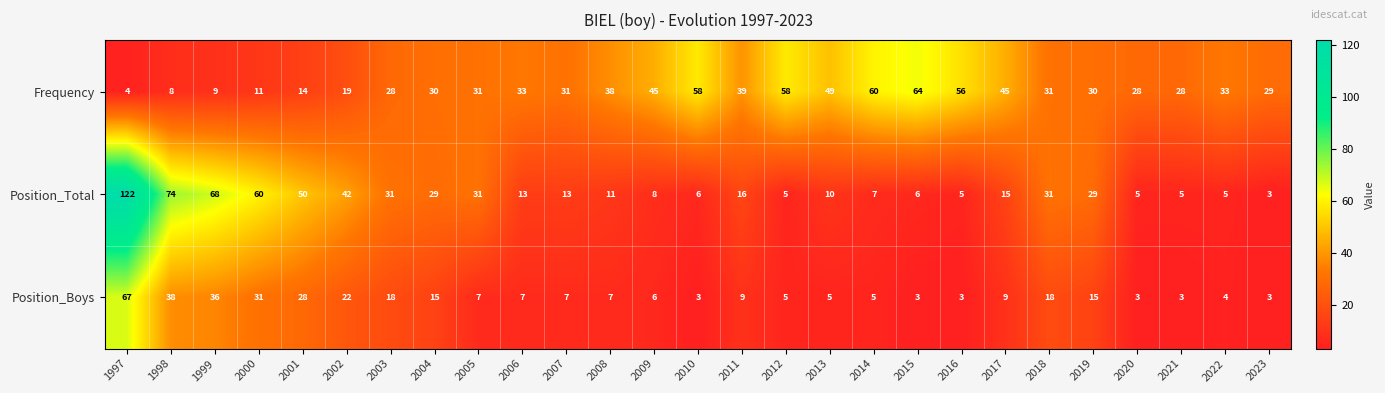

Which series has the widest spread of values?

Position_Total